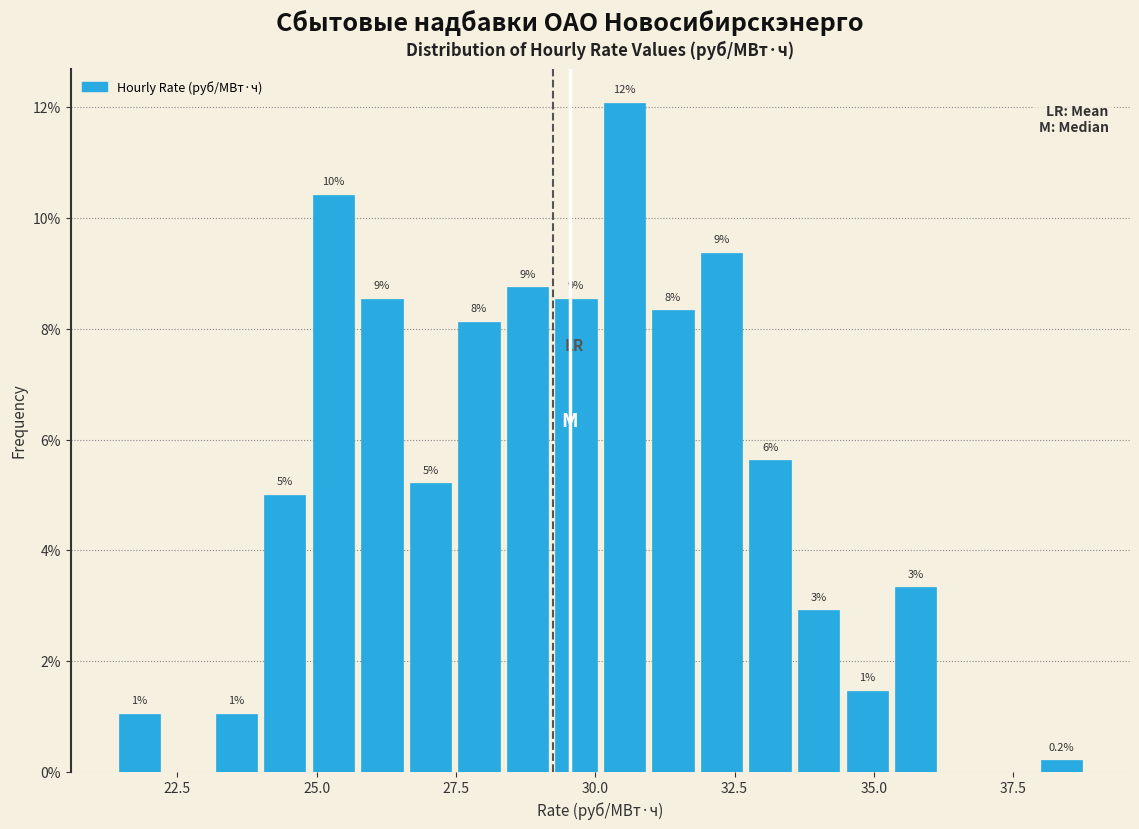

Read against the x-axis, roughly where is the centre of the tallest bar?

30.5